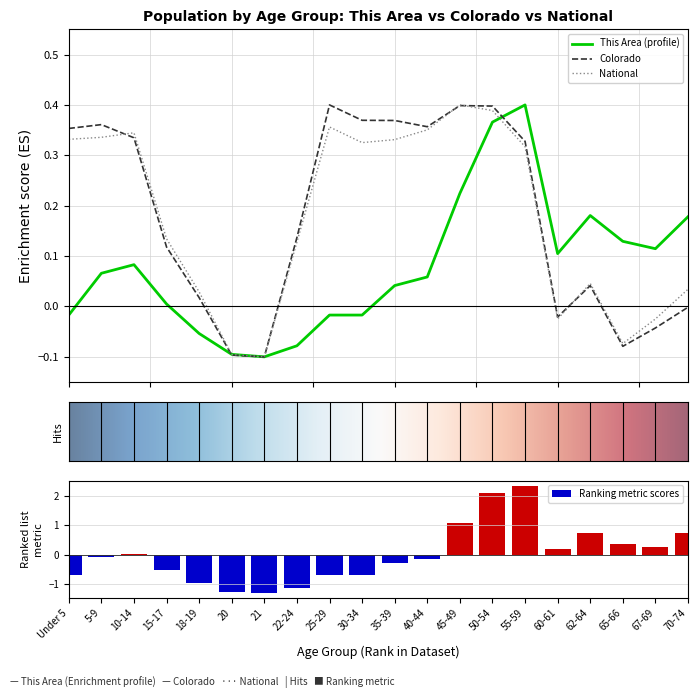

At which label does This Area reach its peak?

55-59